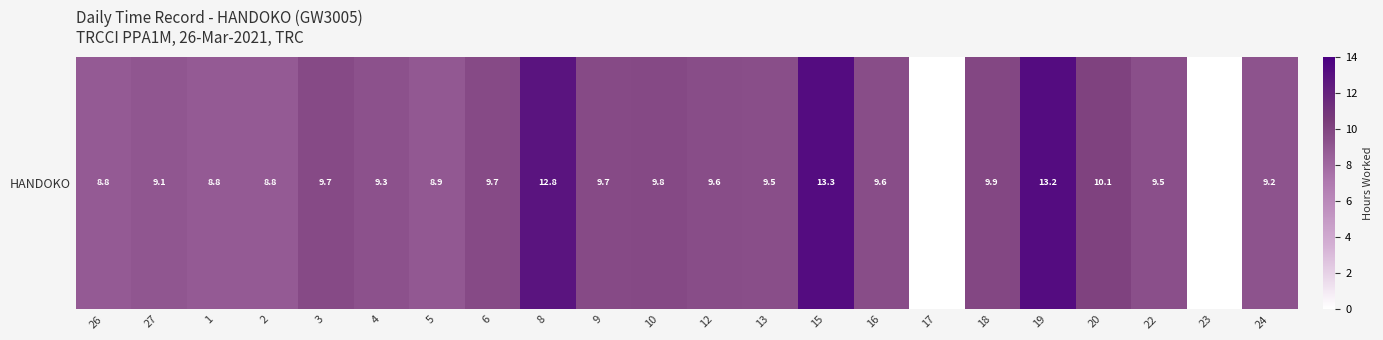

List the labels in order of value, largest first.

15, 19, 8, 20, 18, 10, 9, 3, 6, 16, 12, 13, 22, 4, 24, 27, 5, 2, 26, 1, 17, 23